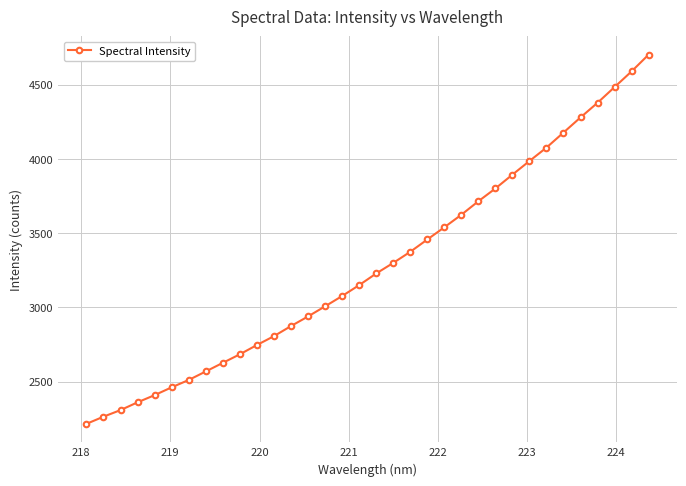

How many data points are less than 3228?

17